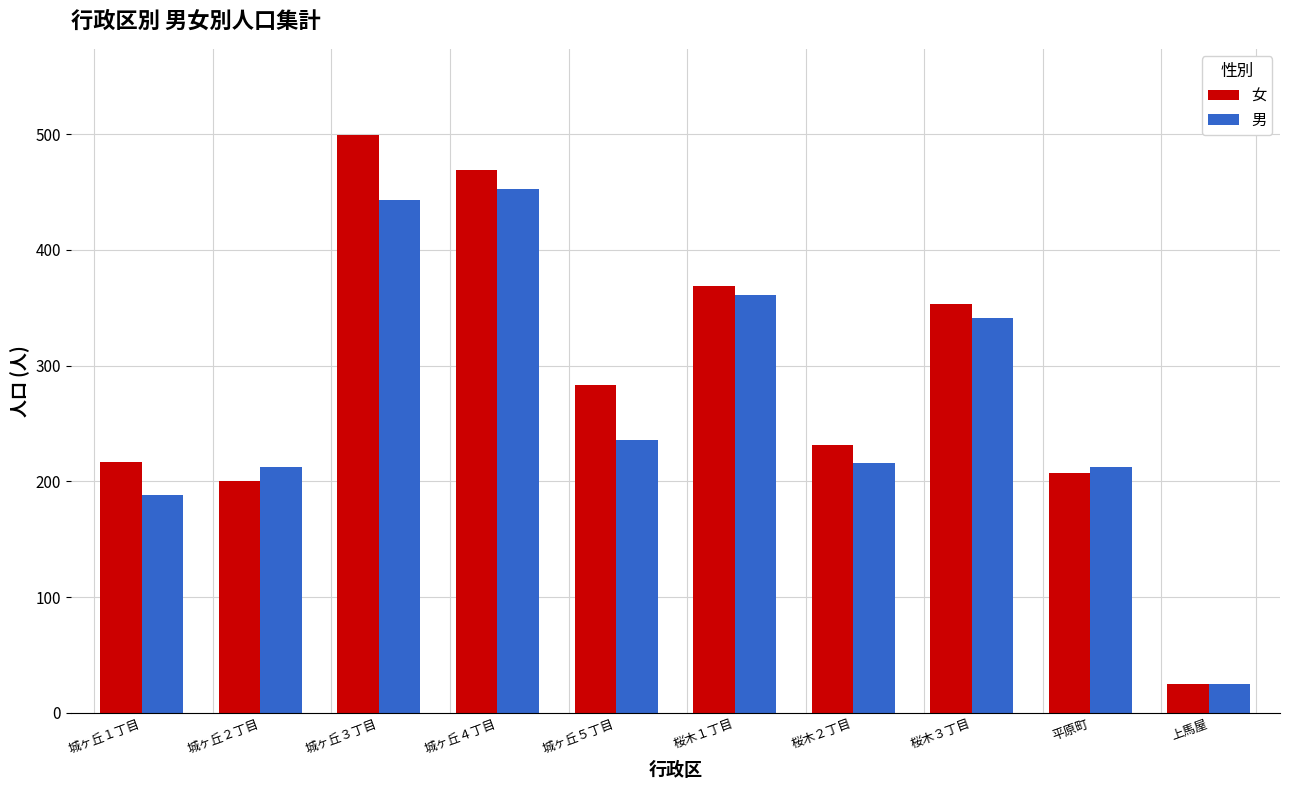

How many bars are there in total?

20